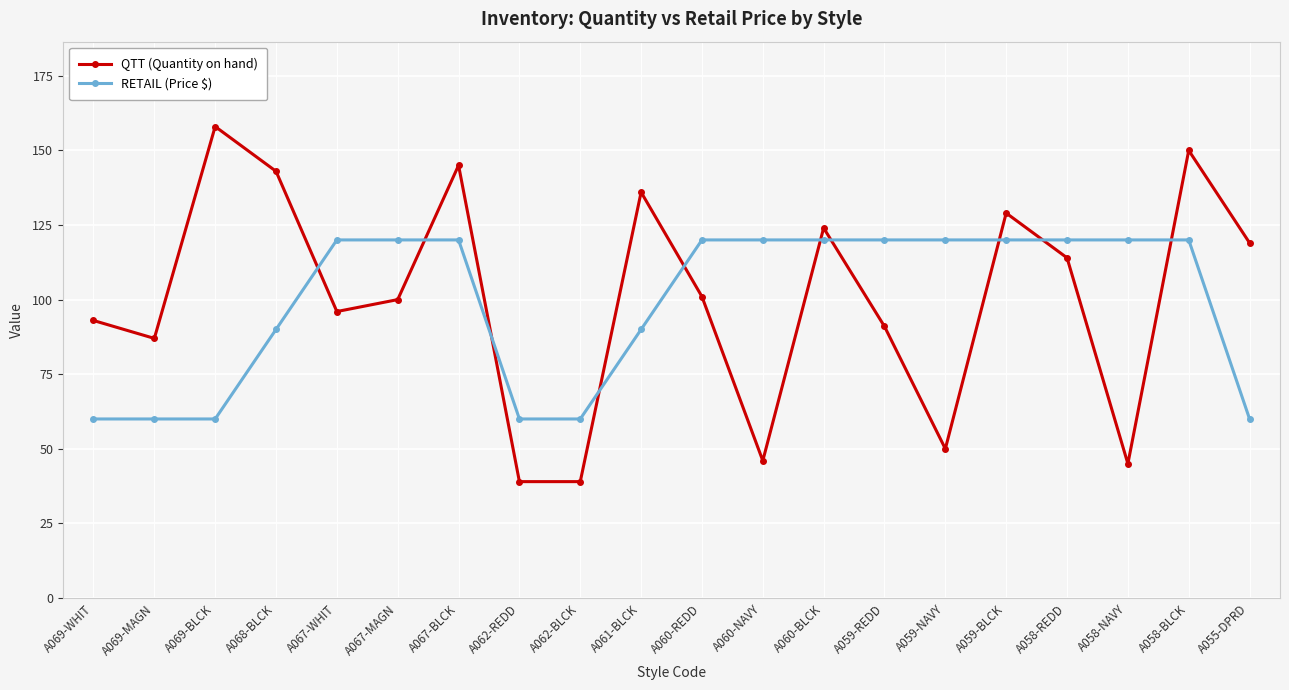

What is the average value of the RETAIL (Price $) series?

99